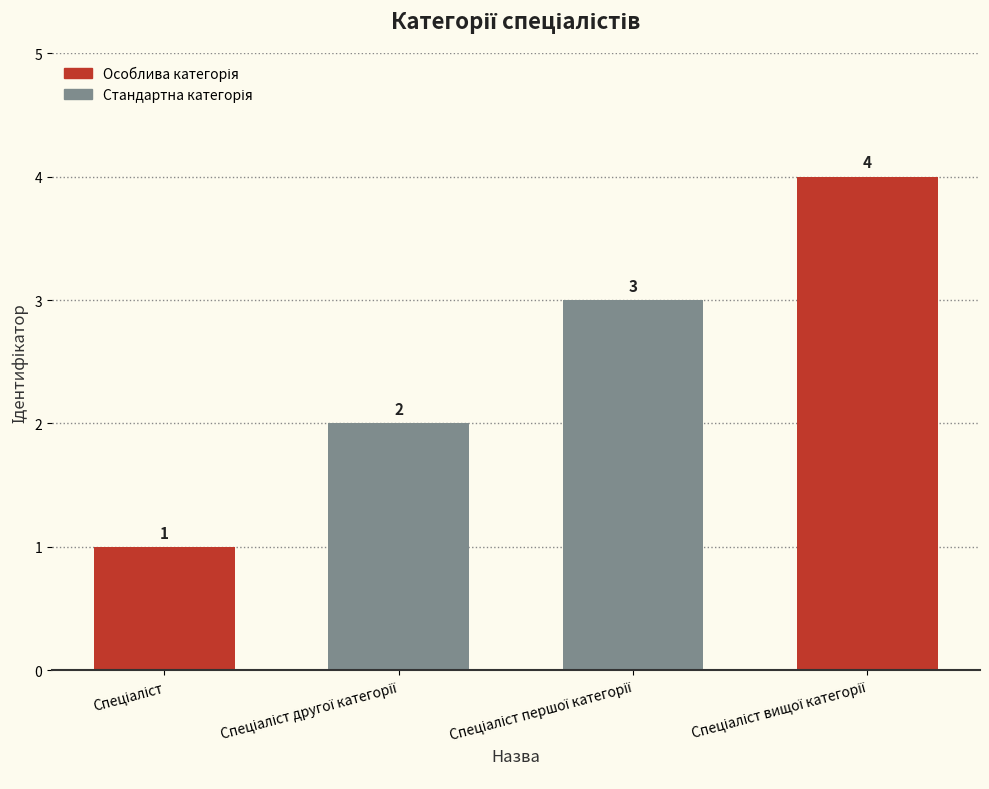

Count the values in the range 2 to 4.

3